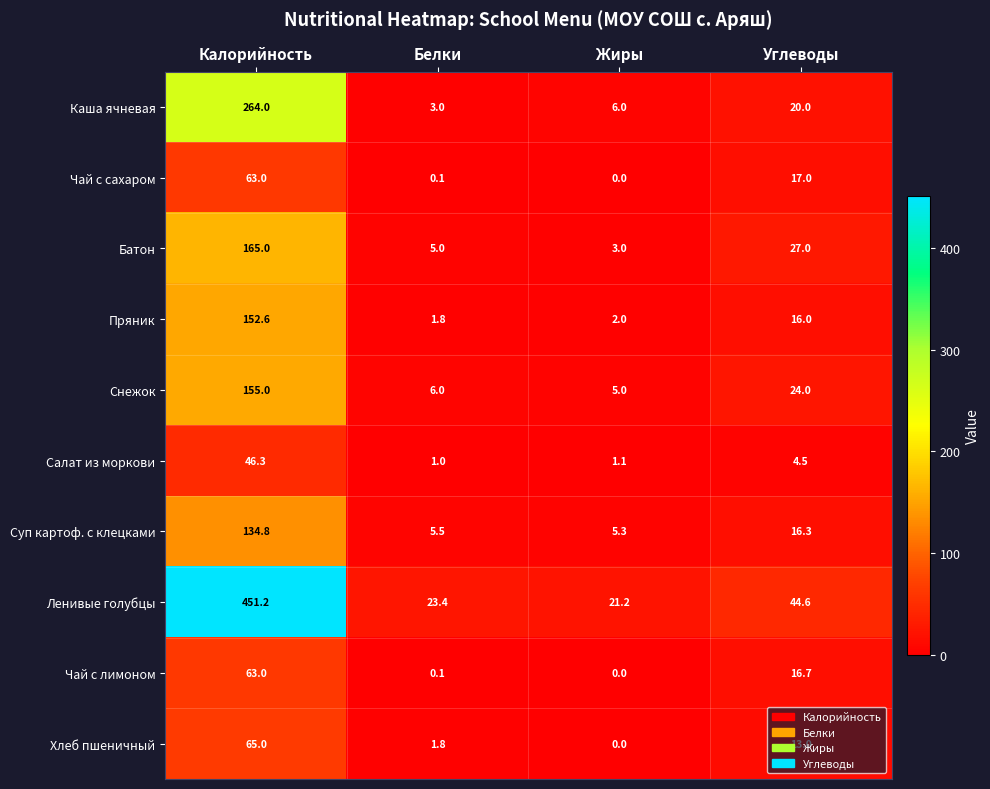

Between Калорийность and Жиры, which series saw the biggest shift?

Ленивые голубцы